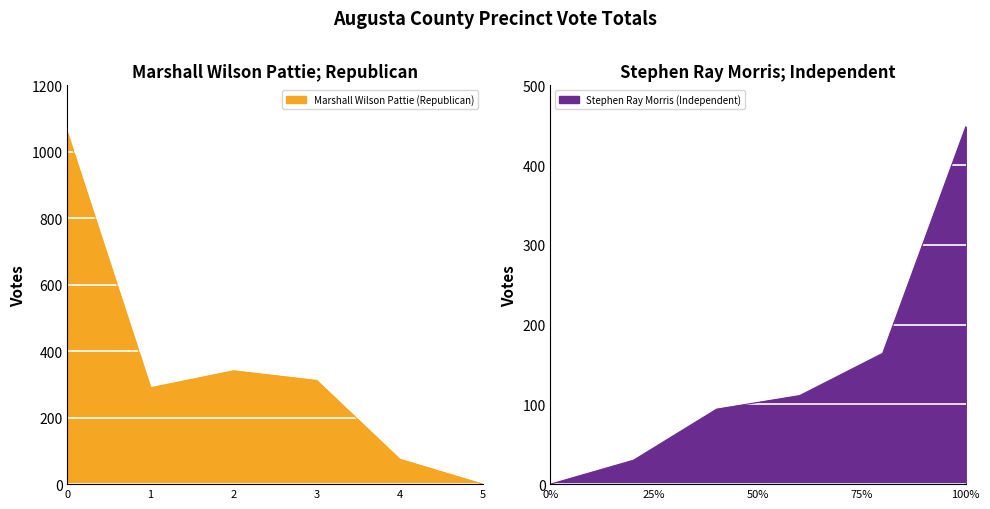

The Marshall Wilson Pattie (Republican) series shows 1056 at 0. True or false?

True